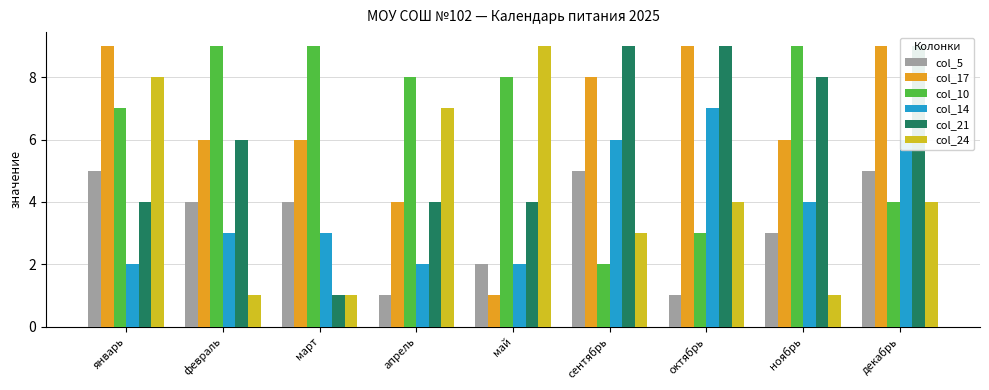

Which series has the largest range (max minus min)?

col_17